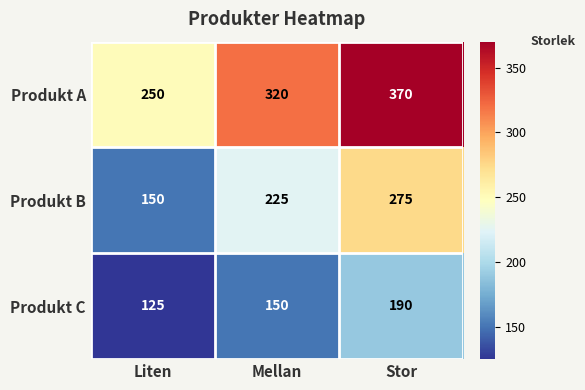

Count the Produkt B values in the range 150 to 275.

3